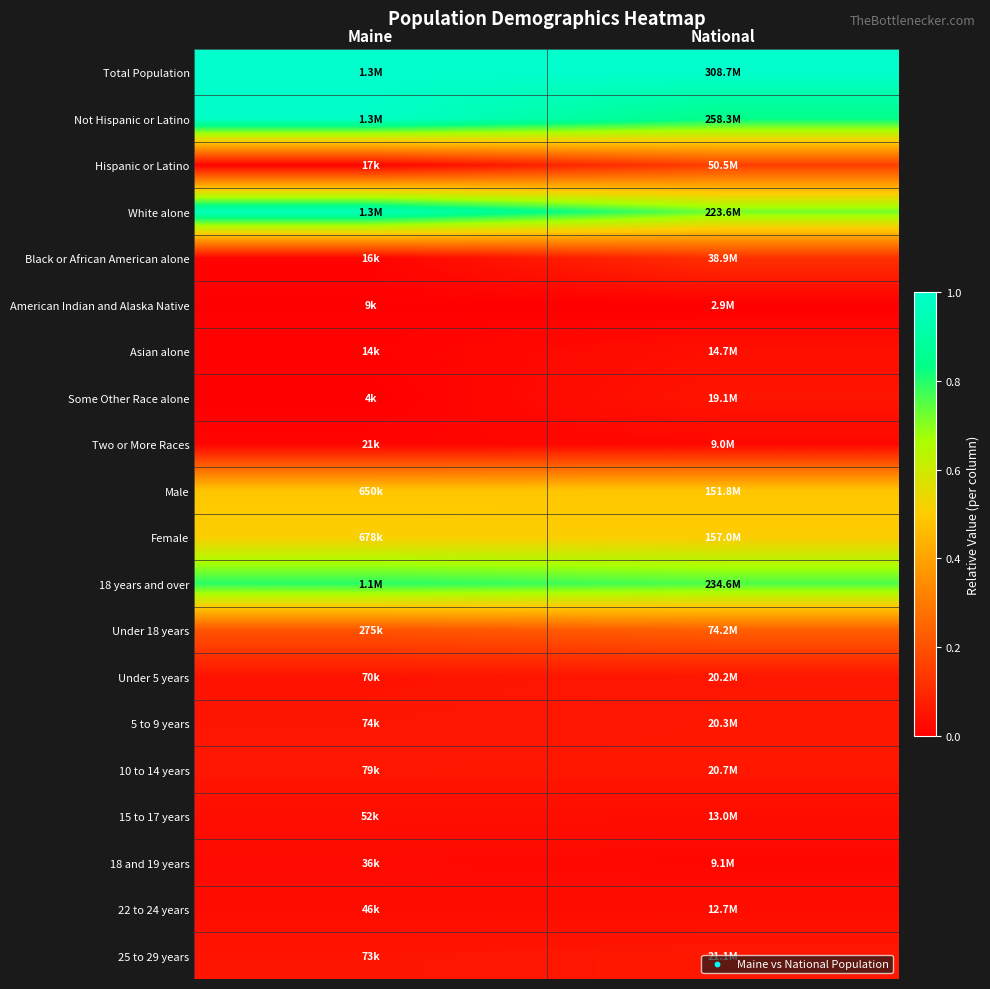

Reading left to right, extract all data points from this chart.

Total Population: Maine=1.0	National=1.0
Not Hispanic or Latino: Maine=1.0	National=0.8
Hispanic or Latino: Maine=0.0	National=0.2
White alone: Maine=1.0	National=0.7
Black or African American alone: Maine=0.0	National=0.1
American Indian and Alaska Native: Maine=0.0	National=0.0
Asian alone: Maine=0.0	National=0.0
Some Other Race alone: Maine=0.0	National=0.1
Two or More Races: Maine=0.0	National=0.0
Male: Maine=0.5	National=0.5
Female: Maine=0.5	National=0.5
18 years and over: Maine=0.8	National=0.8
Under 18 years: Maine=0.2	National=0.2
Under 5 years: Maine=0.0	National=0.1
5 to 9 years: Maine=0.1	National=0.1
10 to 14 years: Maine=0.1	National=0.1
15 to 17 years: Maine=0.0	National=0.0
18 and 19 years: Maine=0.0	National=0.0
22 to 24 years: Maine=0.0	National=0.0
25 to 29 years: Maine=0.1	National=0.1